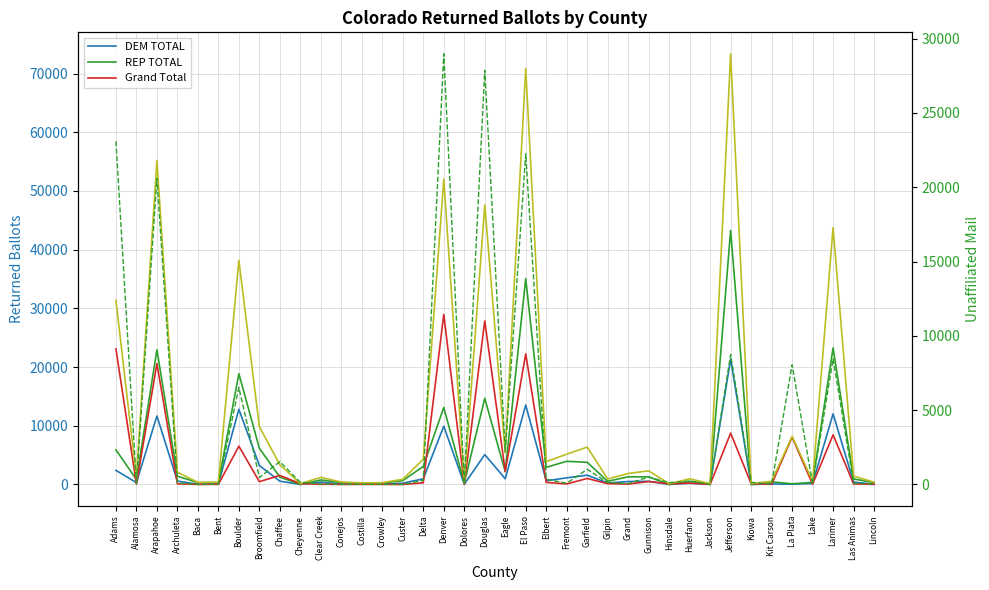

True or false: REP TOTAL and DEM TOTAL intersect in this chart.

False